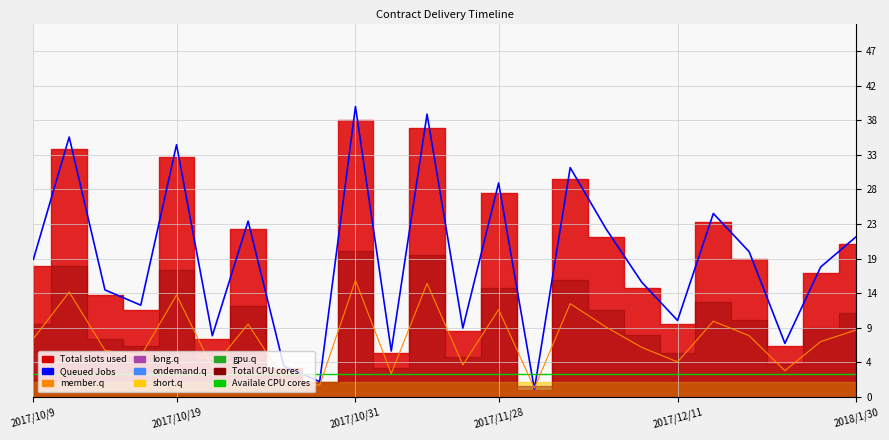

Between 21 and 2017/12/11, which is larger?

2017/12/11